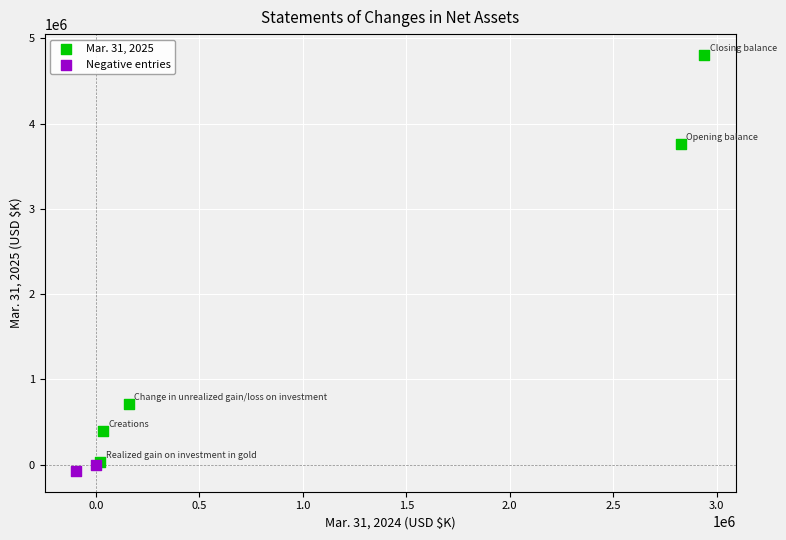

What are all the series names shown in the legend?

Mar. 31, 2025, Negative entries